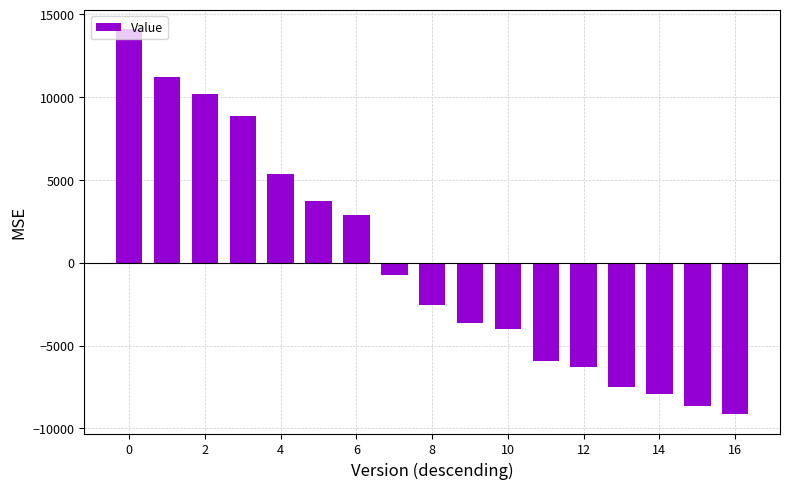

How many categories are shown in the chart?

17